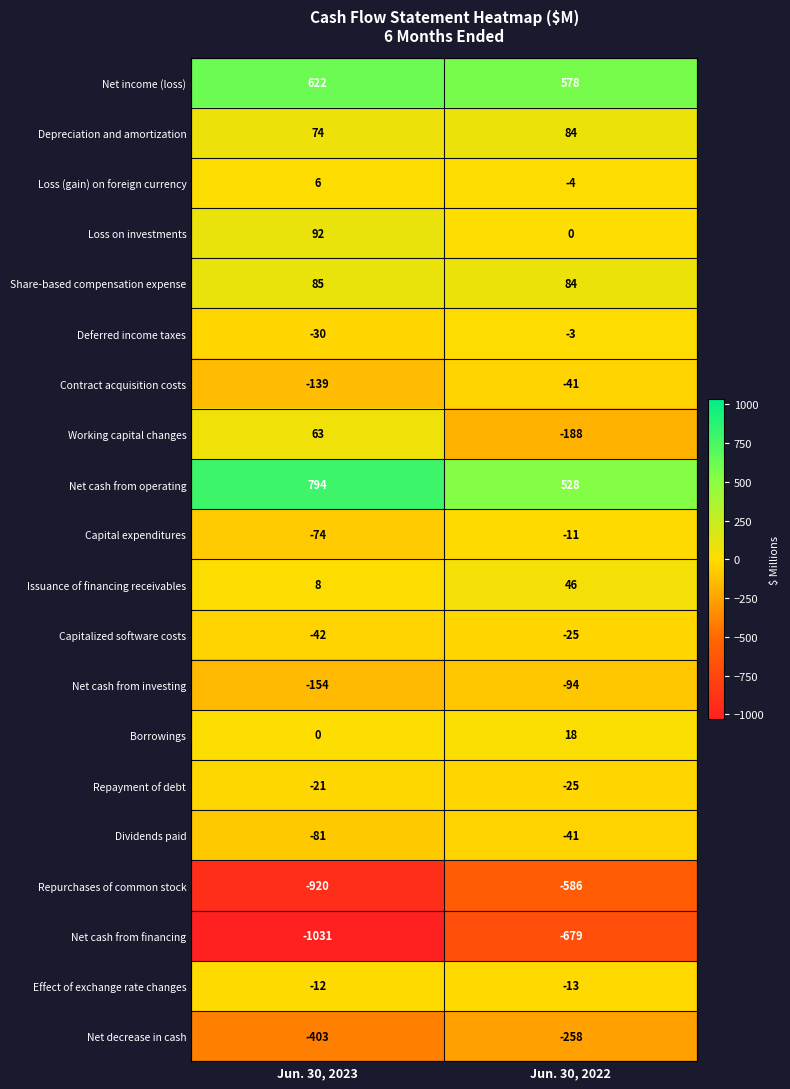

At how many categories does at least one series exceed 676?

1